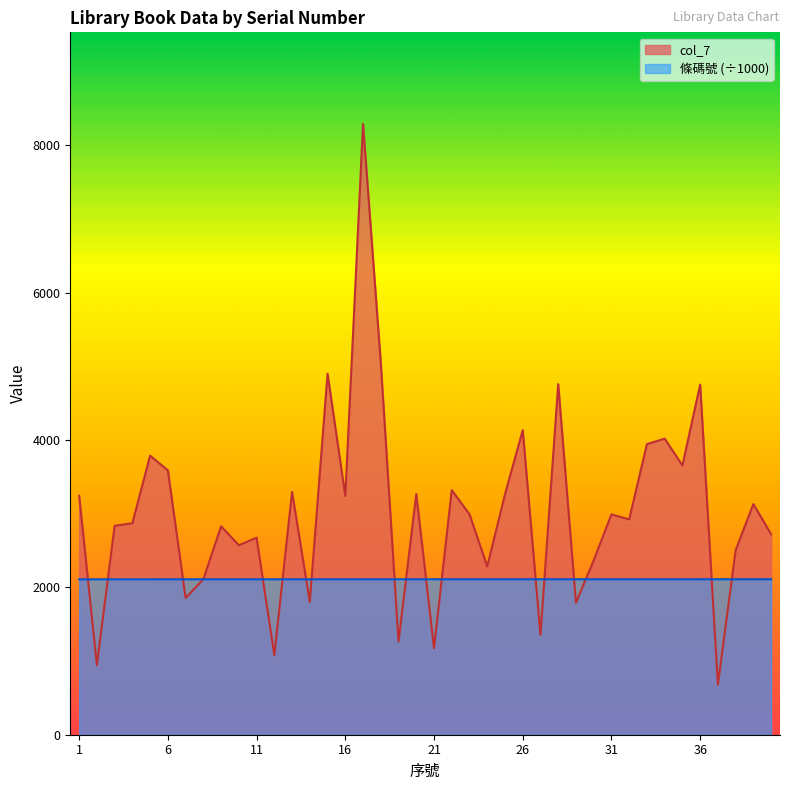

Reading left to right, extract all data points from this chart.

條碼號: 1=2109.7	2=2109.7	3=2109.7	4=2109.7	5=2109.7	6=2110.0	7=2110.0	8=2110.0	9=2110.0	10=2110.0	11=2110.0	12=2110.1	13=2110.1	14=2110.2	15=2110.3	16=2110.3	17=2110.3	18=2110.3	19=2110.3	20=2110.3	21=2110.3	22=2110.3	23=2110.4	24=2110.4	25=2110.4	26=2110.4	27=2110.4	28=2110.4	29=2110.4	30=2110.4	31=2110.4	32=2110.4	33=2110.4	34=2110.4	35=2110.4	36=2110.4	37=2110.4	38=2110.4	39=2110.4	40=2110.4
col_7: 1=3245.0	2=947.0	3=2836.0	4=2871.0	5=3788.0	6=3589.0	7=1855.0	8=2111.0	9=2829.0	10=2572.0	11=2675.0	12=1080.0	13=3295.0	14=1803.0	15=4900.0	16=3241.0	17=8291.0	18=5050.0	19=1265.0	20=3267.0	21=1174.0	22=3320.0	23=2992.0	24=2284.0	25=3263.0	26=4134.0	27=1356.0	28=4759.0	29=1791.0	30=2367.0	31=2991.0	32=2923.0	33=3945.0	34=4019.0	35=3655.0	36=4752.0	37=679.0	38=2505.0	39=3131.0	40=2721.0